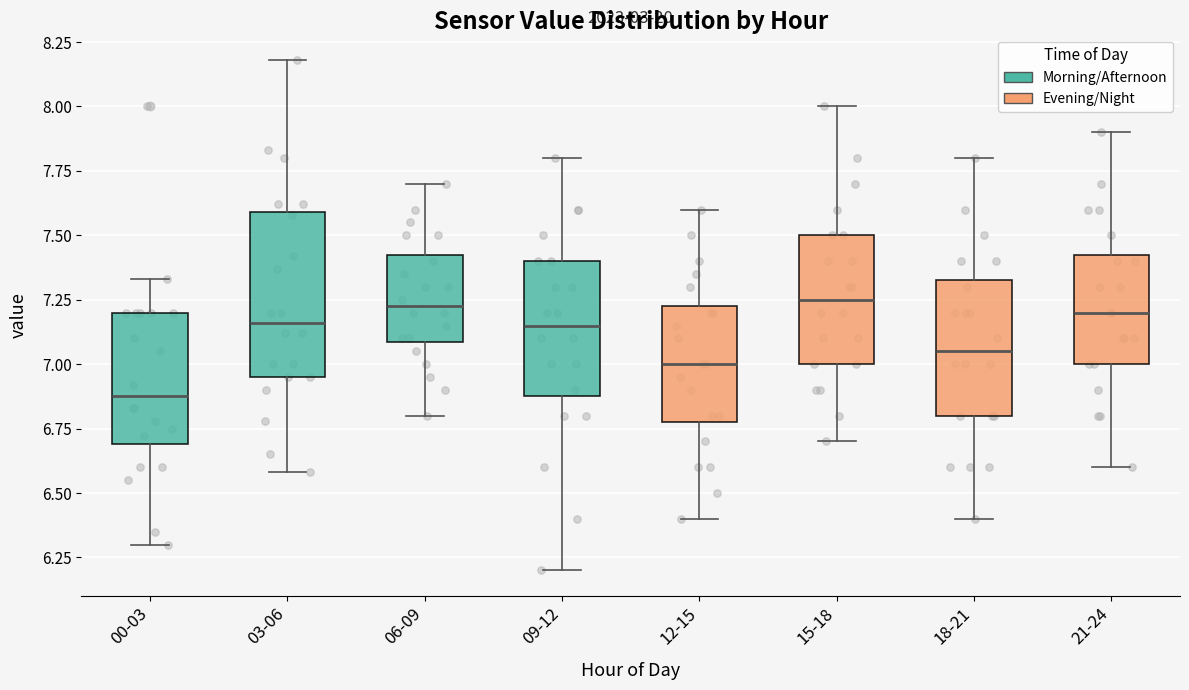

Comparing the boxes themselves (not the whiskers), which one is the tallest?

03-06